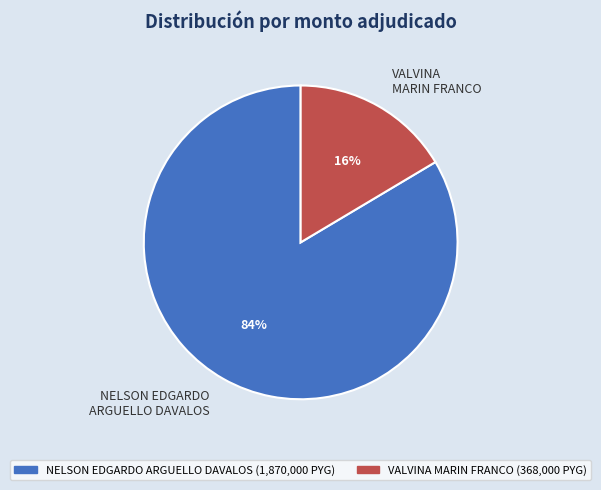

To the nearest percent, what is the average slice percentage?

50%